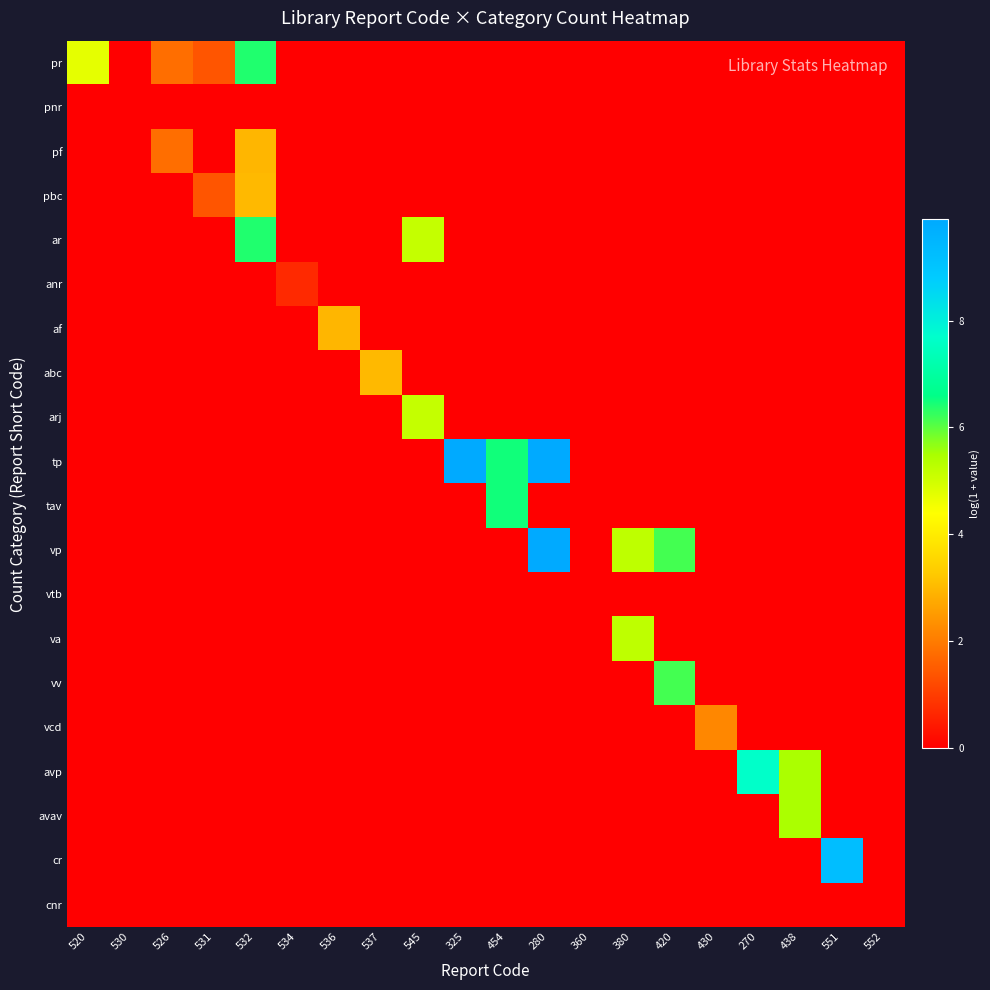

Reading left to right, extract all data points from this chart.

pr: 520=4.7	530=0.0	526=1.8	531=1.4	532=6.4	534=0.0	536=0.0	537=0.0	545=0.0	325=0.0	454=0.0	280=0.0	360=0.0	380=0.0	420=0.0	430=0.0	270=0.0	438=0.0	551=0.0	552=0.0
pnr: 520=0.0	530=0.0	526=0.0	531=0.0	532=0.0	534=0.0	536=0.0	537=0.0	545=0.0	325=0.0	454=0.0	280=0.0	360=0.0	380=0.0	420=0.0	430=0.0	270=0.0	438=0.0	551=0.0	552=0.0
pf: 520=0.0	530=0.0	526=1.8	531=0.0	532=2.9	534=0.0	536=0.0	537=0.0	545=0.0	325=0.0	454=0.0	280=0.0	360=0.0	380=0.0	420=0.0	430=0.0	270=0.0	438=0.0	551=0.0	552=0.0
pbc: 520=0.0	530=0.0	526=0.0	531=1.4	532=3.0	534=0.0	536=0.0	537=0.0	545=0.0	325=0.0	454=0.0	280=0.0	360=0.0	380=0.0	420=0.0	430=0.0	270=0.0	438=0.0	551=0.0	552=0.0
ar: 520=0.0	530=0.0	526=0.0	531=0.0	532=6.4	534=0.0	536=0.0	537=0.0	545=5.1	325=0.0	454=0.0	280=0.0	360=0.0	380=0.0	420=0.0	430=0.0	270=0.0	438=0.0	551=0.0	552=0.0
anr: 520=0.0	530=0.0	526=0.0	531=0.0	532=0.0	534=0.7	536=0.0	537=0.0	545=0.0	325=0.0	454=0.0	280=0.0	360=0.0	380=0.0	420=0.0	430=0.0	270=0.0	438=0.0	551=0.0	552=0.0
af: 520=0.0	530=0.0	526=0.0	531=0.0	532=0.0	534=0.0	536=2.9	537=0.0	545=0.0	325=0.0	454=0.0	280=0.0	360=0.0	380=0.0	420=0.0	430=0.0	270=0.0	438=0.0	551=0.0	552=0.0
abc: 520=0.0	530=0.0	526=0.0	531=0.0	532=0.0	534=0.0	536=0.0	537=3.0	545=0.0	325=0.0	454=0.0	280=0.0	360=0.0	380=0.0	420=0.0	430=0.0	270=0.0	438=0.0	551=0.0	552=0.0
arj: 520=0.0	530=0.0	526=0.0	531=0.0	532=0.0	534=0.0	536=0.0	537=0.0	545=5.1	325=0.0	454=0.0	280=0.0	360=0.0	380=0.0	420=0.0	430=0.0	270=0.0	438=0.0	551=0.0	552=0.0
tp: 520=0.0	530=0.0	526=0.0	531=0.0	532=0.0	534=0.0	536=0.0	537=0.0	545=0.0	325=9.9	454=6.5	280=9.9	360=0.0	380=0.0	420=0.0	430=0.0	270=0.0	438=0.0	551=0.0	552=0.0
tav: 520=0.0	530=0.0	526=0.0	531=0.0	532=0.0	534=0.0	536=0.0	537=0.0	545=0.0	325=0.0	454=6.5	280=0.0	360=0.0	380=0.0	420=0.0	430=0.0	270=0.0	438=0.0	551=0.0	552=0.0
vp: 520=0.0	530=0.0	526=0.0	531=0.0	532=0.0	534=0.0	536=0.0	537=0.0	545=0.0	325=0.0	454=0.0	280=9.9	360=0.0	380=5.2	420=6.1	430=0.0	270=0.0	438=0.0	551=0.0	552=0.0
vtb: 520=0.0	530=0.0	526=0.0	531=0.0	532=0.0	534=0.0	536=0.0	537=0.0	545=0.0	325=0.0	454=0.0	280=0.0	360=0.0	380=0.0	420=0.0	430=0.0	270=0.0	438=0.0	551=0.0	552=0.0
va: 520=0.0	530=0.0	526=0.0	531=0.0	532=0.0	534=0.0	536=0.0	537=0.0	545=0.0	325=0.0	454=0.0	280=0.0	360=0.0	380=5.2	420=0.0	430=0.0	270=0.0	438=0.0	551=0.0	552=0.0
vv: 520=0.0	530=0.0	526=0.0	531=0.0	532=0.0	534=0.0	536=0.0	537=0.0	545=0.0	325=0.0	454=0.0	280=0.0	360=0.0	380=0.0	420=6.1	430=0.0	270=0.0	438=0.0	551=0.0	552=0.0
vcd: 520=0.0	530=0.0	526=0.0	531=0.0	532=0.0	534=0.0	536=0.0	537=0.0	545=0.0	325=0.0	454=0.0	280=0.0	360=0.0	380=0.0	420=0.0	430=2.2	270=0.0	438=0.0	551=0.0	552=0.0
avp: 520=0.0	530=0.0	526=0.0	531=0.0	532=0.0	534=0.0	536=0.0	537=0.0	545=0.0	325=0.0	454=0.0	280=0.0	360=0.0	380=0.0	420=0.0	430=0.0	270=7.6	438=5.5	551=0.0	552=0.0
avav: 520=0.0	530=0.0	526=0.0	531=0.0	532=0.0	534=0.0	536=0.0	537=0.0	545=0.0	325=0.0	454=0.0	280=0.0	360=0.0	380=0.0	420=0.0	430=0.0	270=0.0	438=5.5	551=0.0	552=0.0
cr: 520=0.0	530=0.0	526=0.0	531=0.0	532=0.0	534=0.0	536=0.0	537=0.0	545=0.0	325=0.0	454=0.0	280=0.0	360=0.0	380=0.0	420=0.0	430=0.0	270=0.0	438=0.0	551=9.2	552=0.0
cnr: 520=0.0	530=0.0	526=0.0	531=0.0	532=0.0	534=0.0	536=0.0	537=0.0	545=0.0	325=0.0	454=0.0	280=0.0	360=0.0	380=0.0	420=0.0	430=0.0	270=0.0	438=0.0	551=0.0	552=0.0